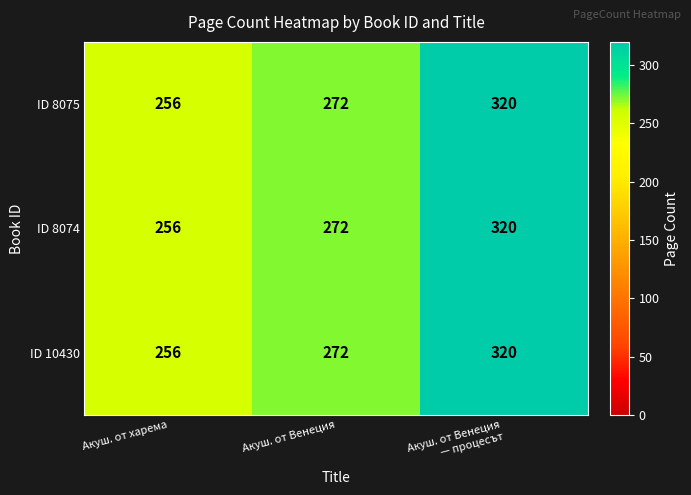

What is the smallest value displayed?

256